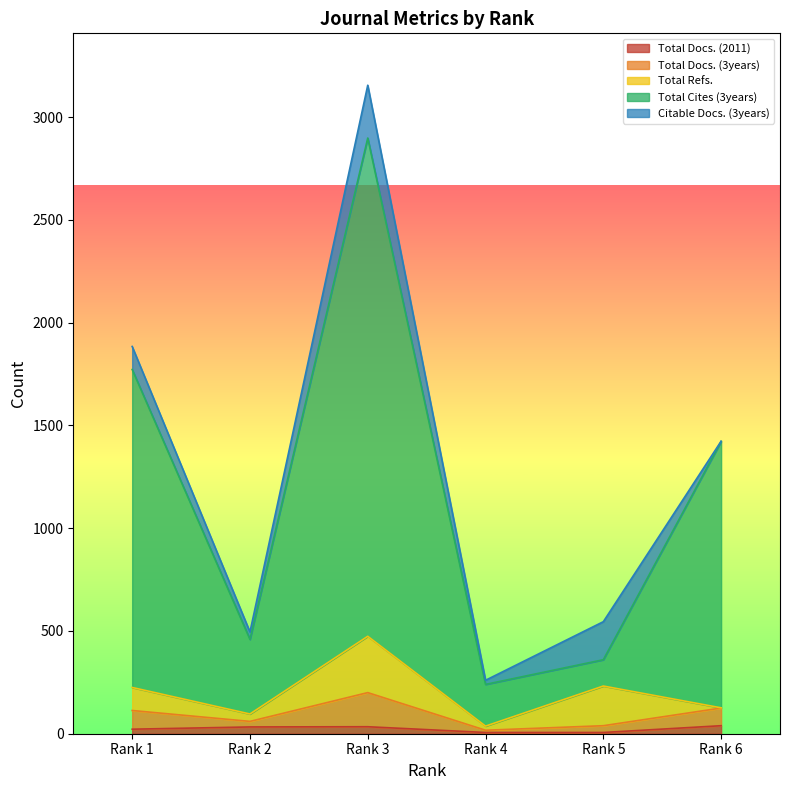

Which label corresponds to the smallest value in the chart?

Rank 4